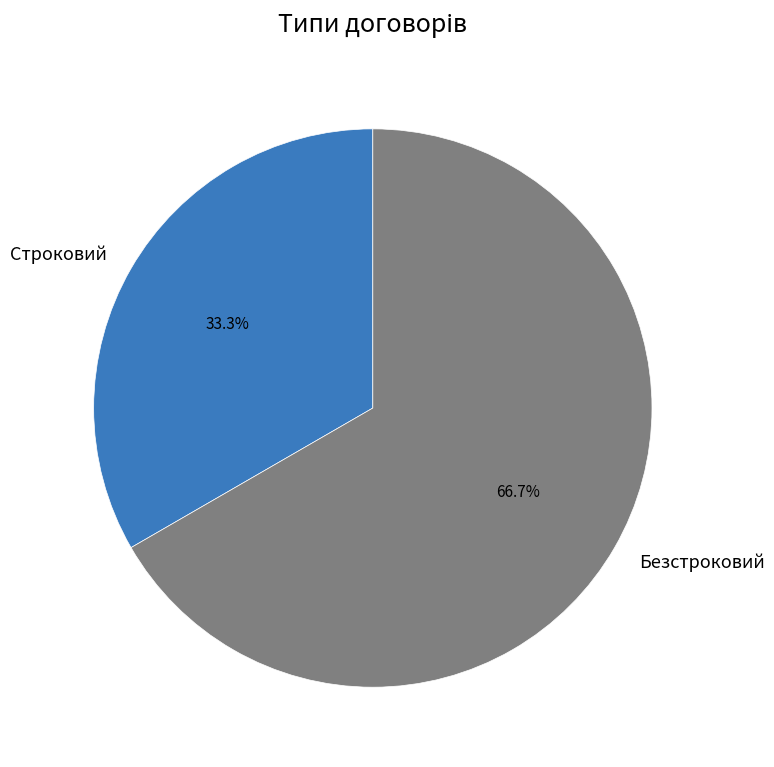

Count the number of slices in the pie.

2